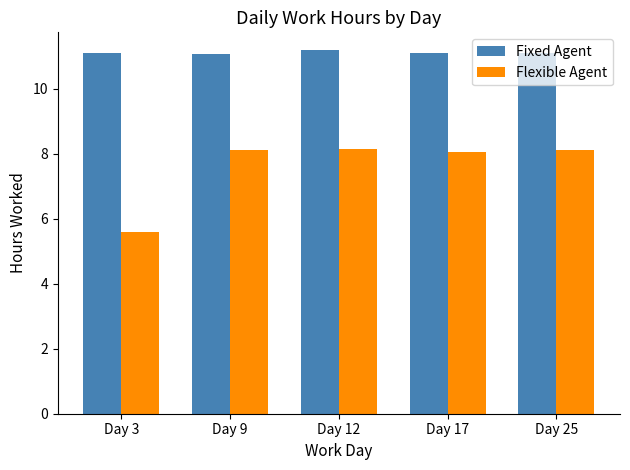

Is it true that Flexible Agent equals 1.9 at Day 12?

False